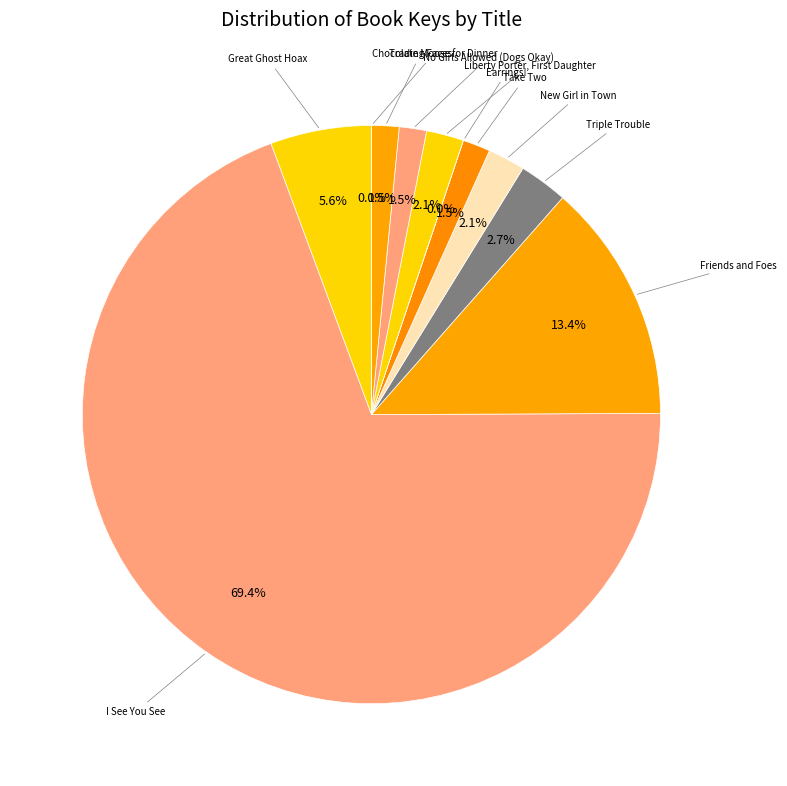

Which slice is the smallest?

Earrings!